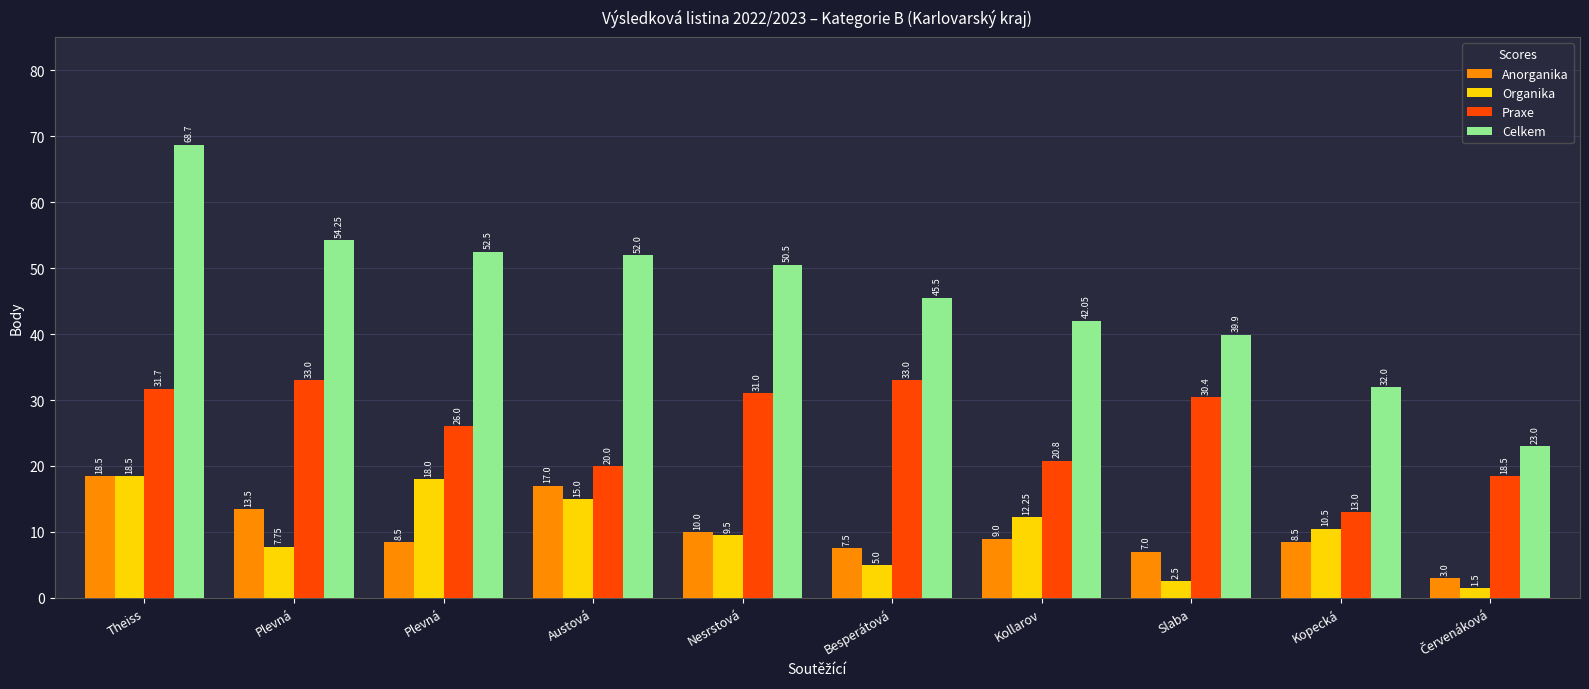

What is the label of the 6th bar from the left?

Besperátová